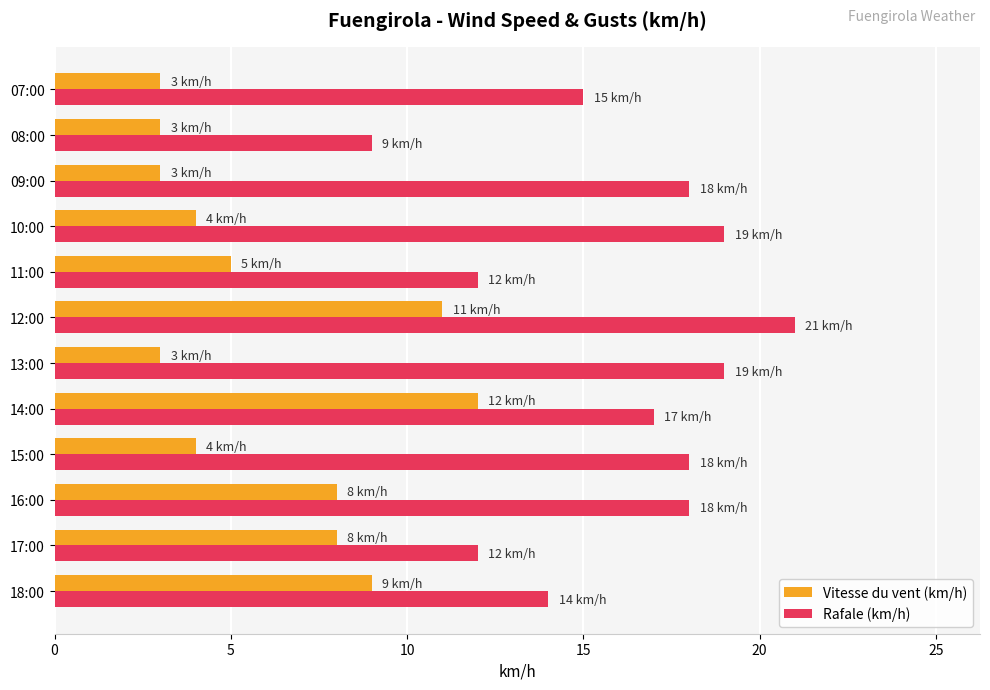

What is the average value of the Rafale (km/h) series?

16